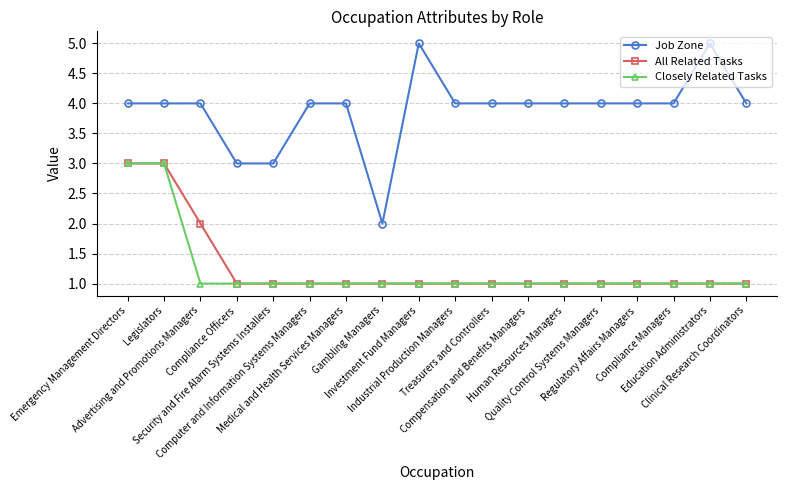

True or false: Job Zone and All Related Tasks intersect in this chart.

False